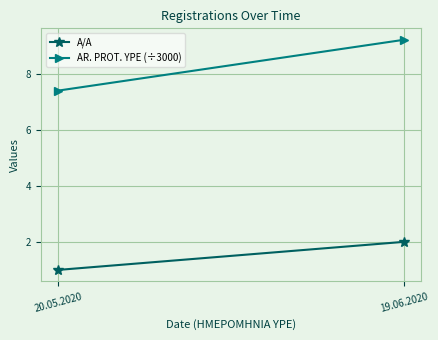

Is the value of A/A at 20.05.2020 greater than the value of AR. PROT. YPE (÷3000) at 20.05.2020?

No